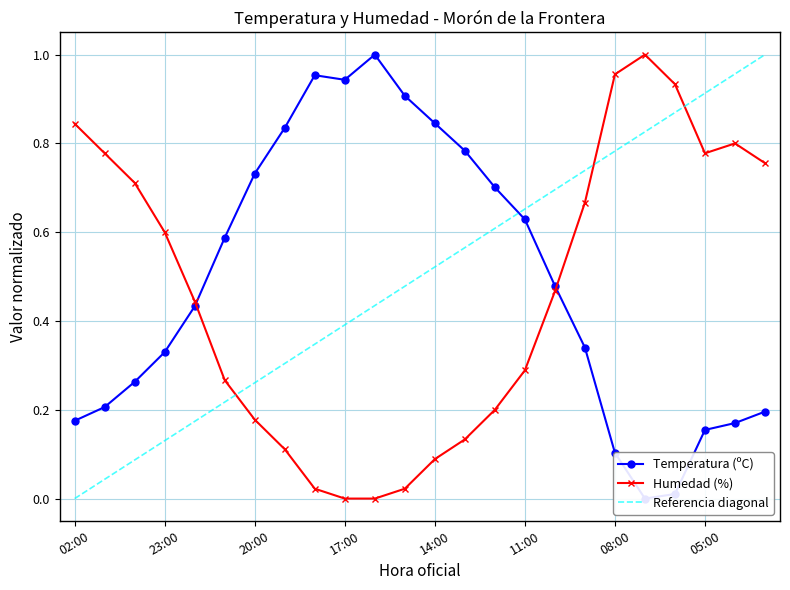

What value does the Temperatura (ºC) series have at 14:00?

0.8